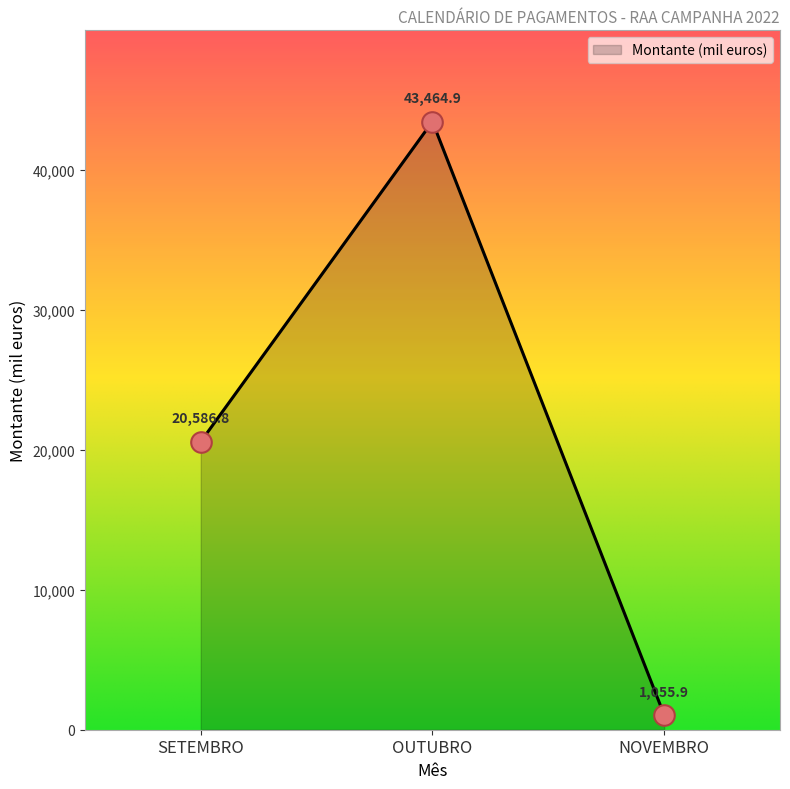

What is the change in value from SETEMBRO to OUTUBRO?

+22878.1